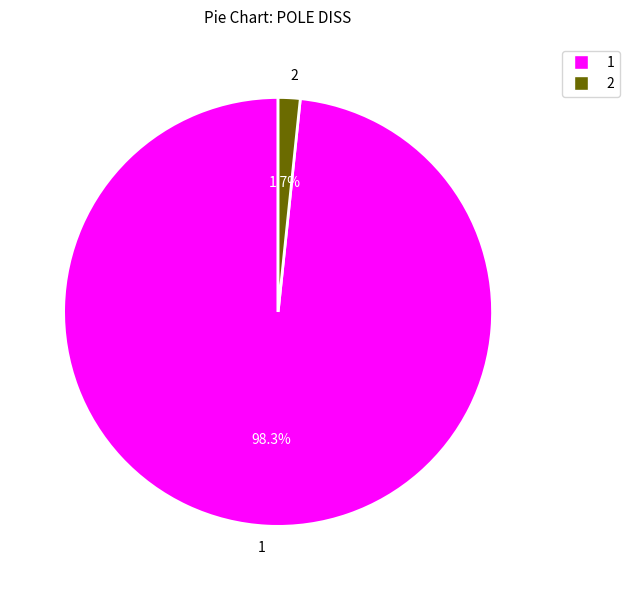

Count the number of slices in the pie.

2